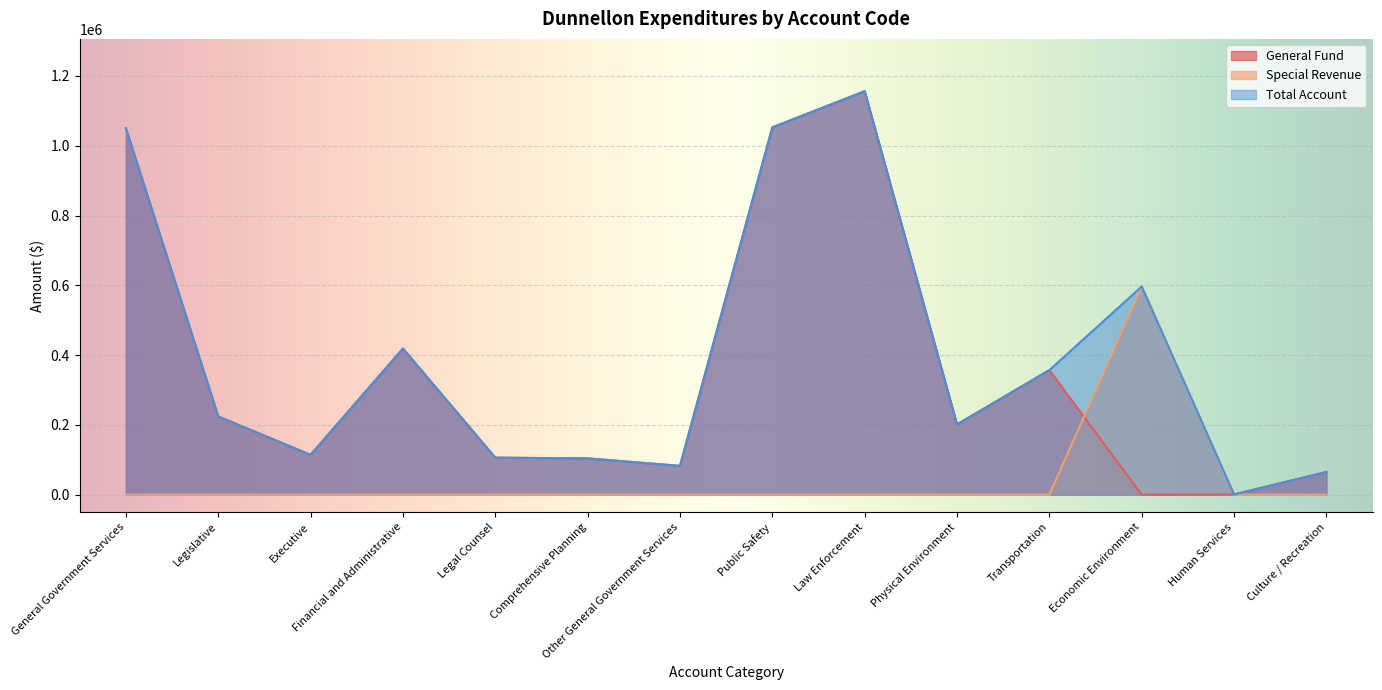

Rank the categories by General Fund value from lowest to highest.

Economic Environment, Human Services, Culture / Recreation, Other General Government Services, Comprehensive Planning, Legal Counsel, Executive, Physical Environment, Legislative, Transportation, Financial and Administrative, General Government Services, Public Safety, Law Enforcement